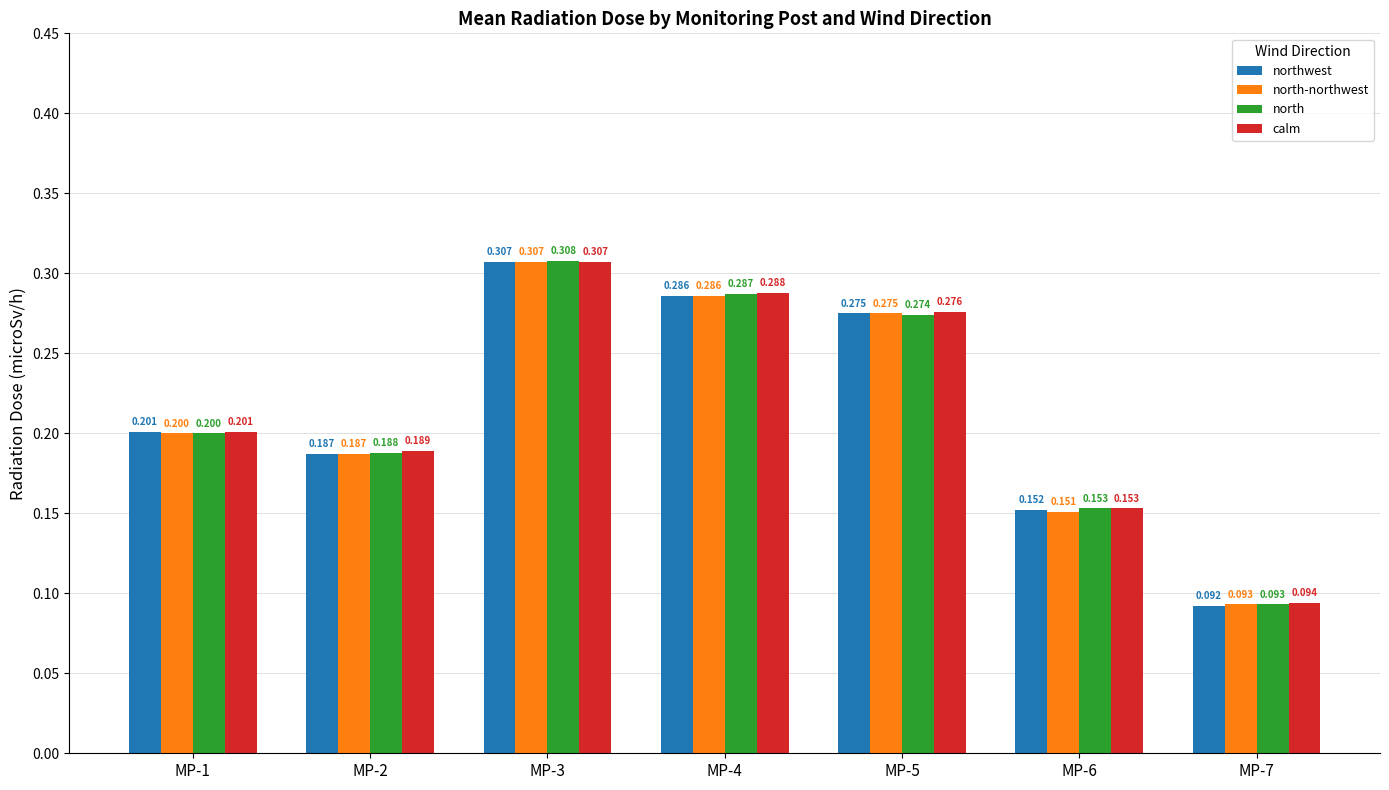

Is the value of northwest at MP-4 greater than the value of north at MP-6?

Yes